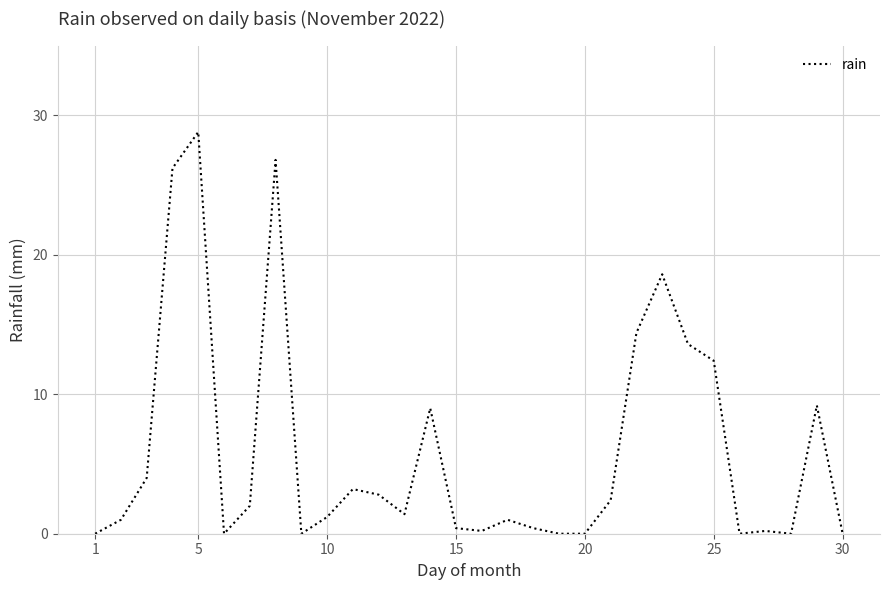

What is the greatest value displayed?

28.8